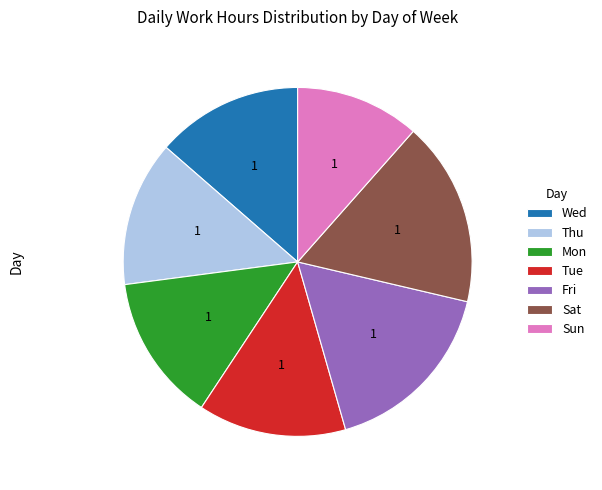

Which has a higher value, Tue or Fri?

Fri